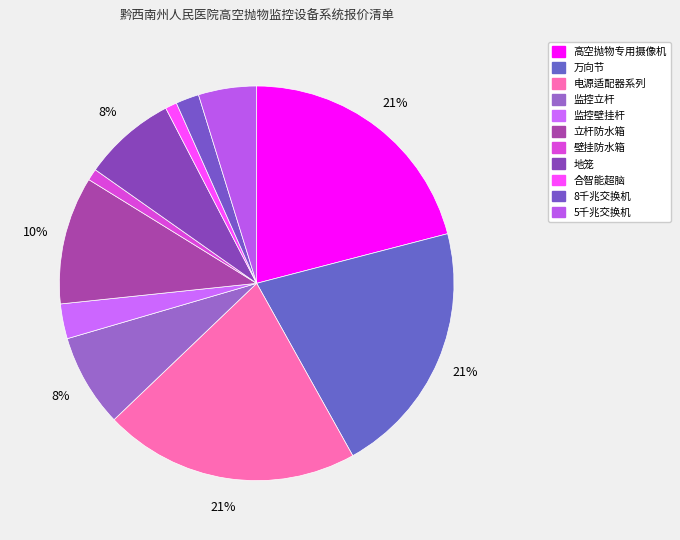

Count the number of slices in the pie.

11